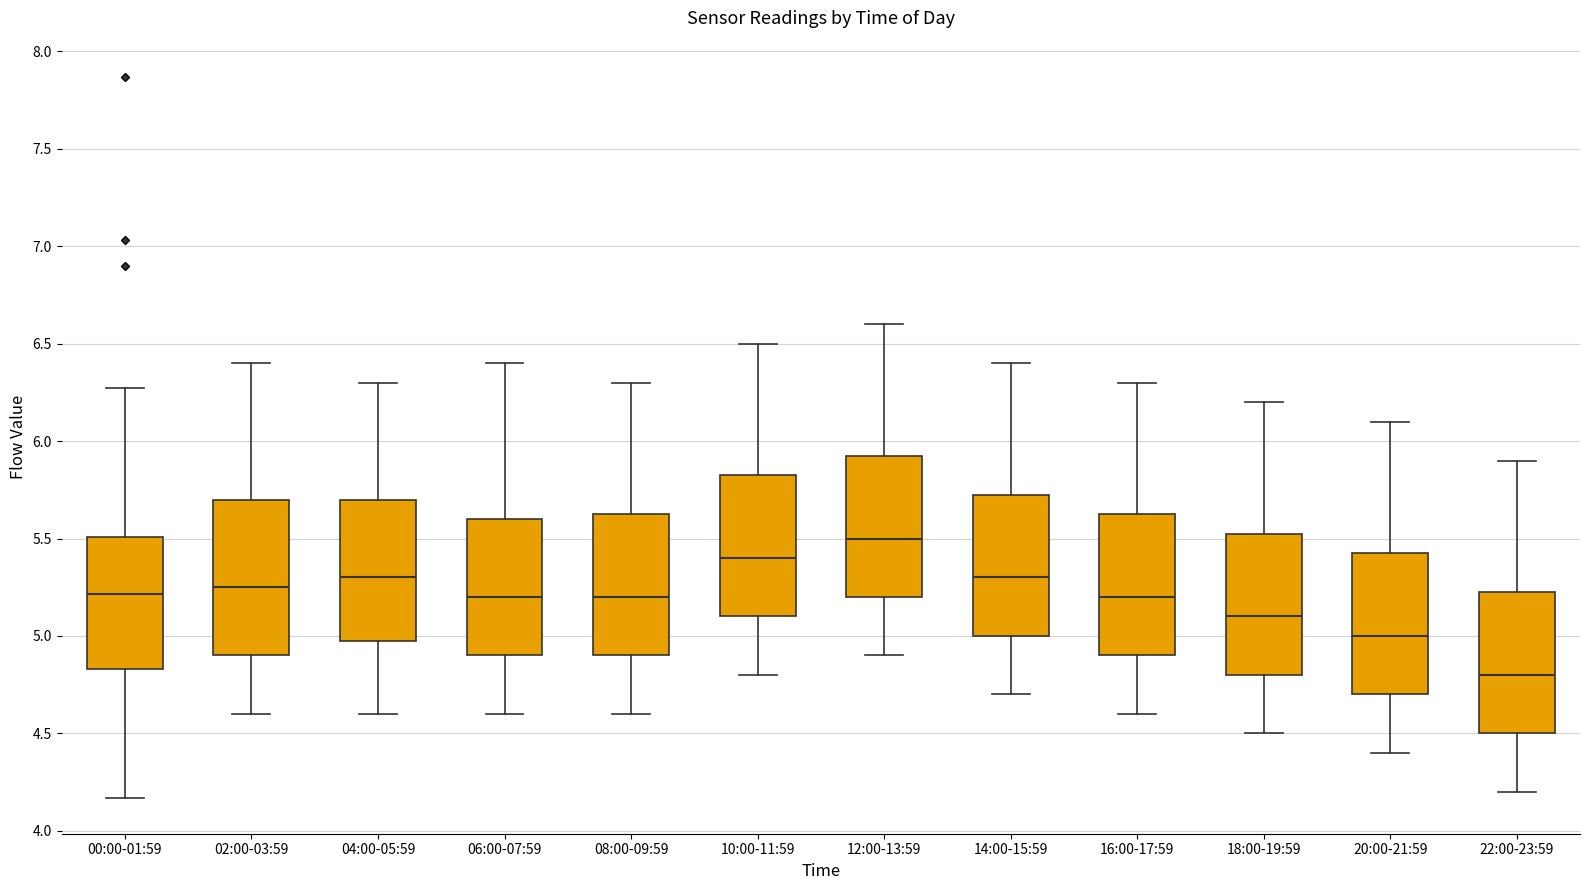

Which box has the highest median line?

12:00-13:59